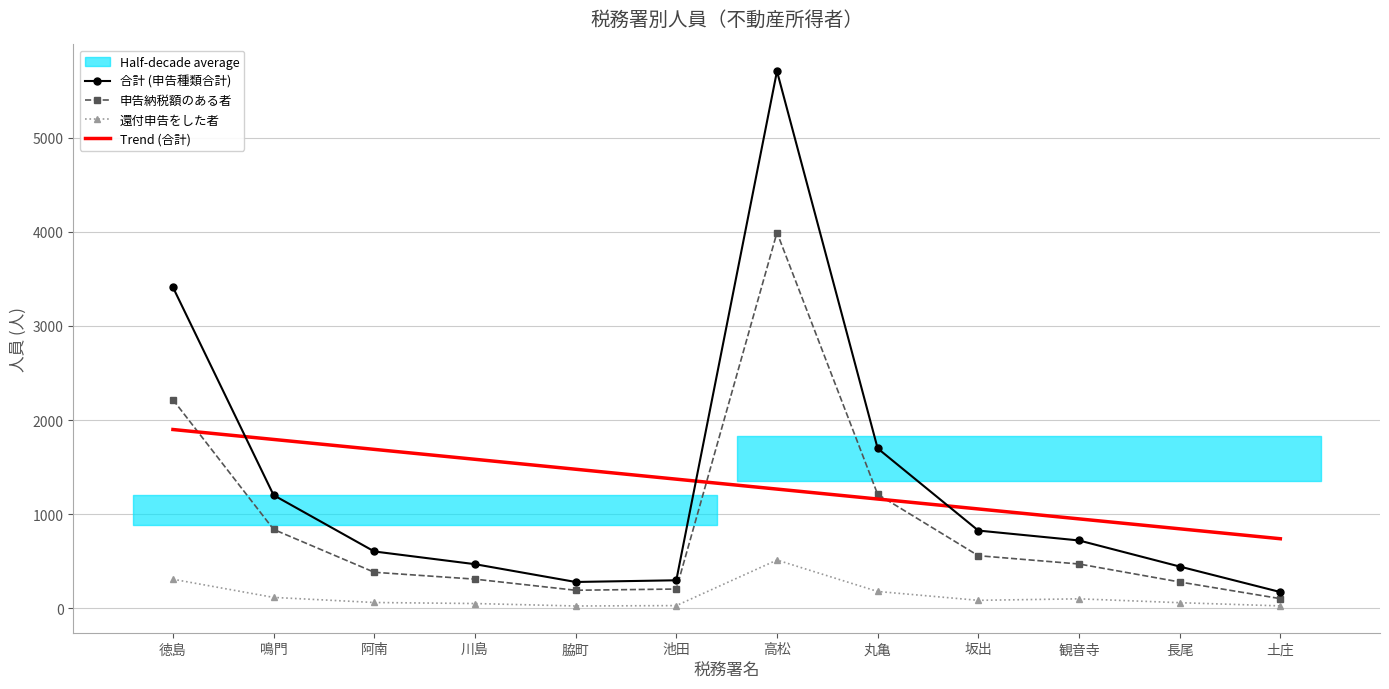

What is the difference between the maximum and second lowest values in the 還付申告をした者 series?

487.0